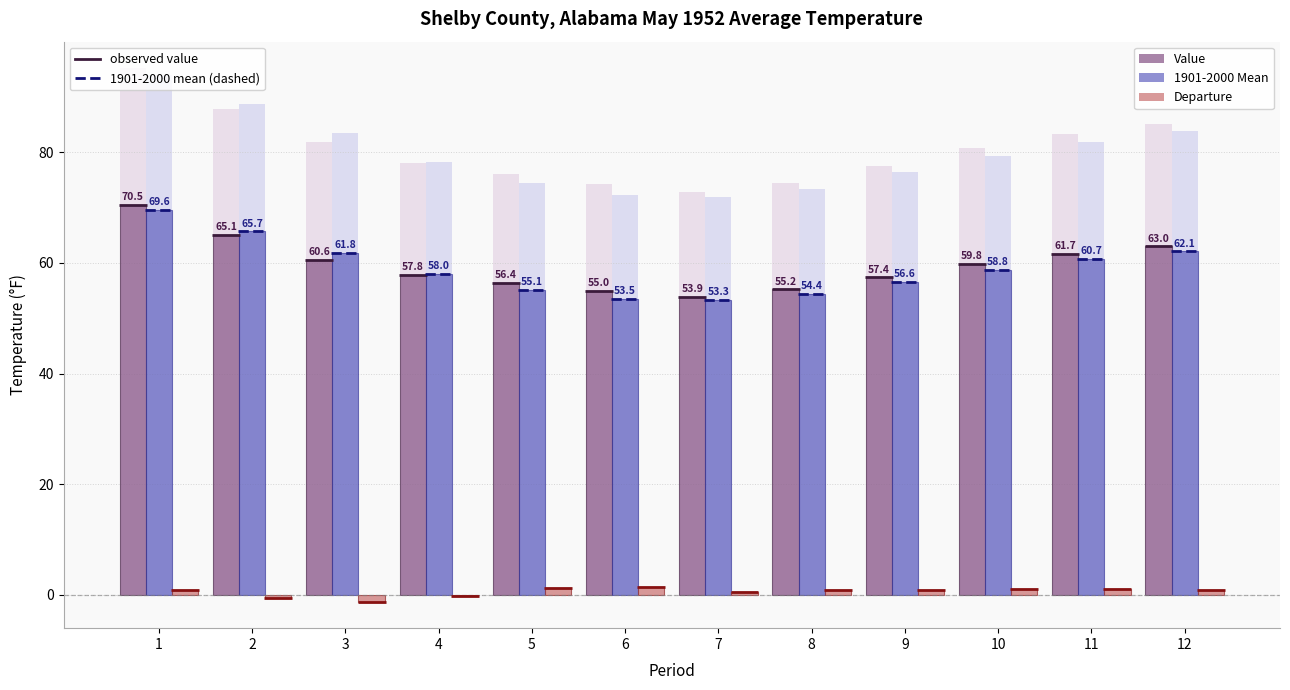

What is the difference between the maximum and minimum values in the Departure series?

2.7